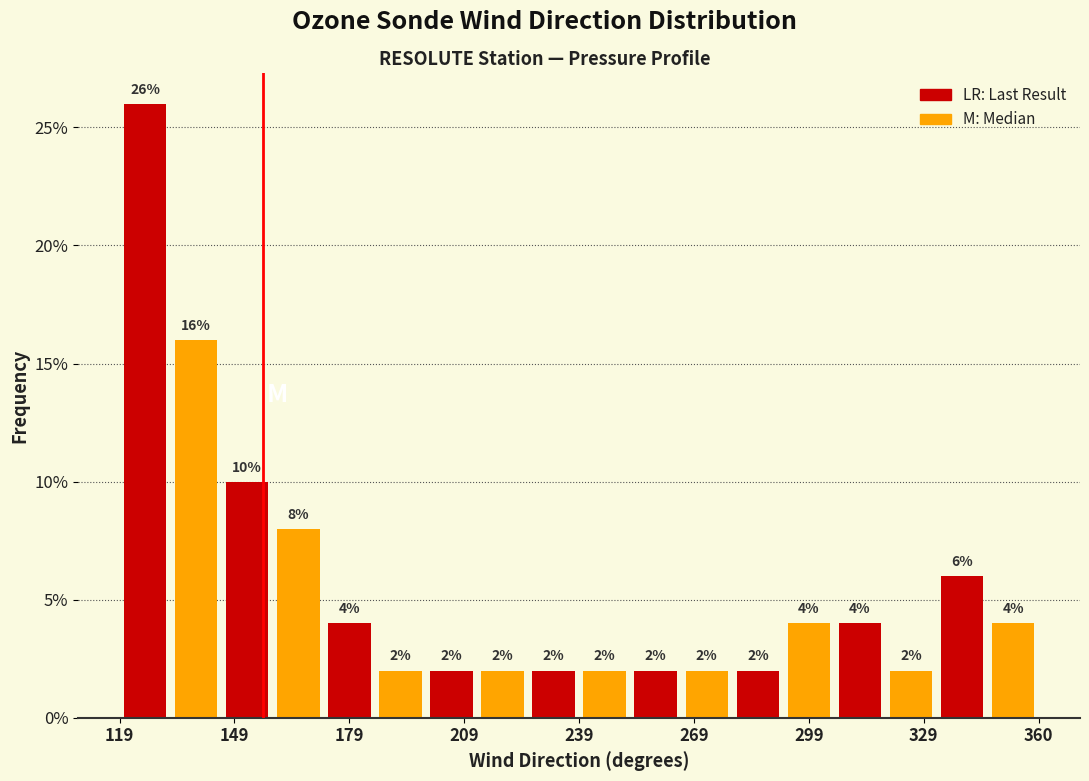

Read against the x-axis, roughly where is the centre of the tallest bar?

125